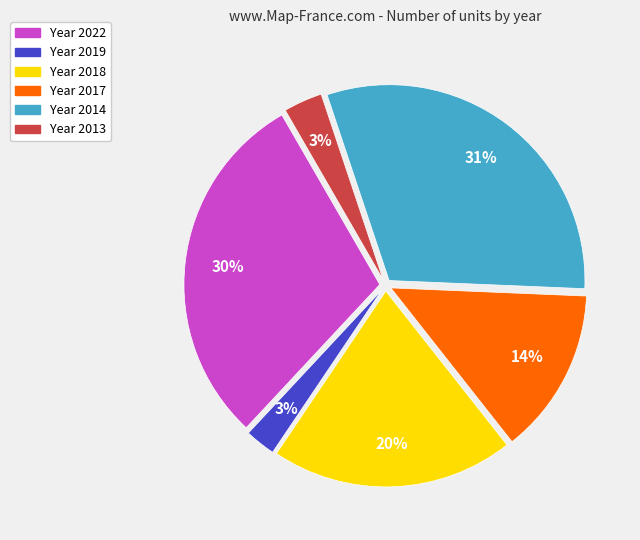

To the nearest percent, what is the difference between the largest and smallest slice percentages?

28%